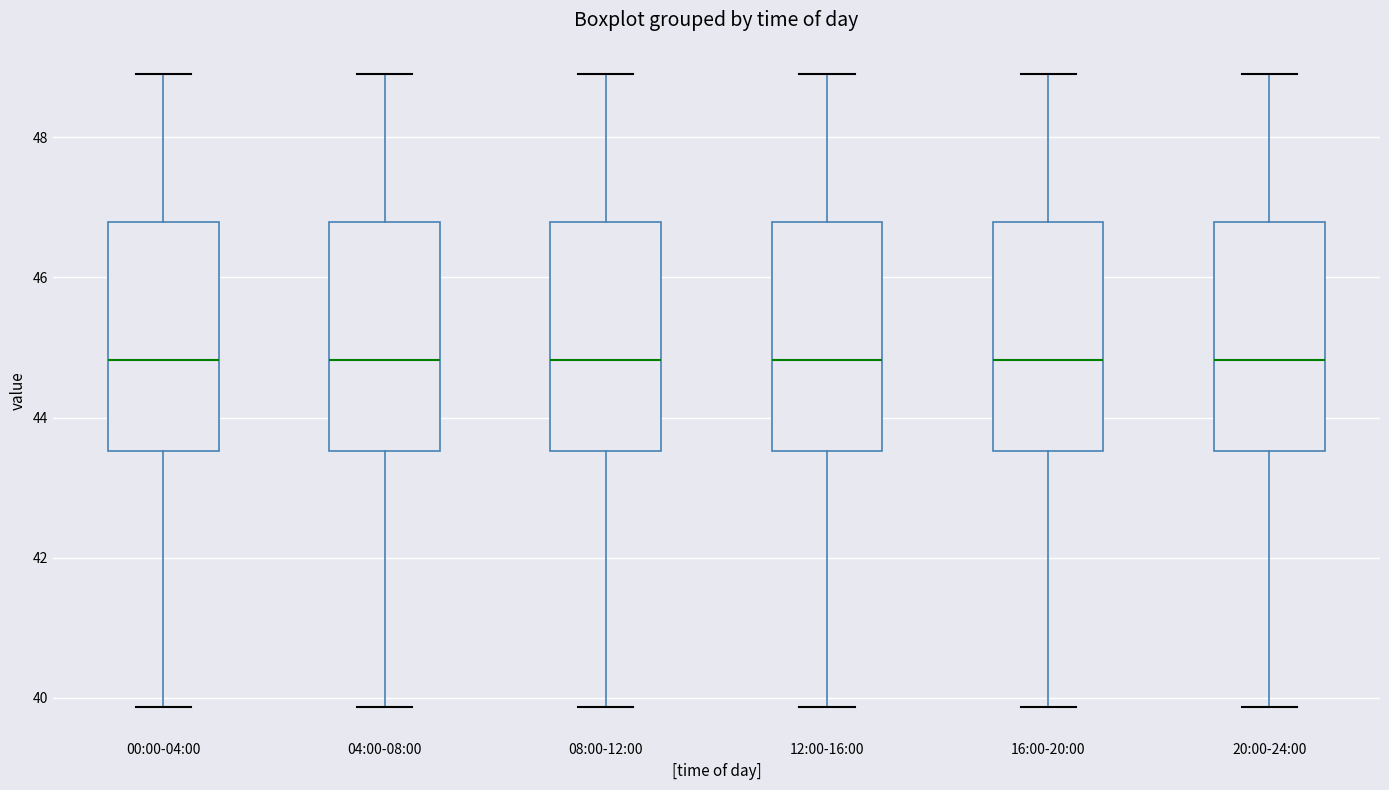

Reading left to right, transcribe this box plot: for each box, give where its median line is, the range the box spans, and where its two whiskers end, as read against the y-axis. The values are not printed on the chart, so give them approximately, as read against the axis.

00:00-04:00: median 44.8, box 43.6 to 46.8, whiskers 39.8 to 49.0
04:00-08:00: median 44.8, box 43.6 to 46.8, whiskers 39.8 to 49.0
08:00-12:00: median 44.8, box 43.6 to 46.8, whiskers 39.8 to 49.0
12:00-16:00: median 44.8, box 43.6 to 46.8, whiskers 39.8 to 49.0
16:00-20:00: median 44.8, box 43.6 to 46.8, whiskers 39.8 to 49.0
20:00-24:00: median 44.8, box 43.6 to 46.8, whiskers 39.8 to 49.0